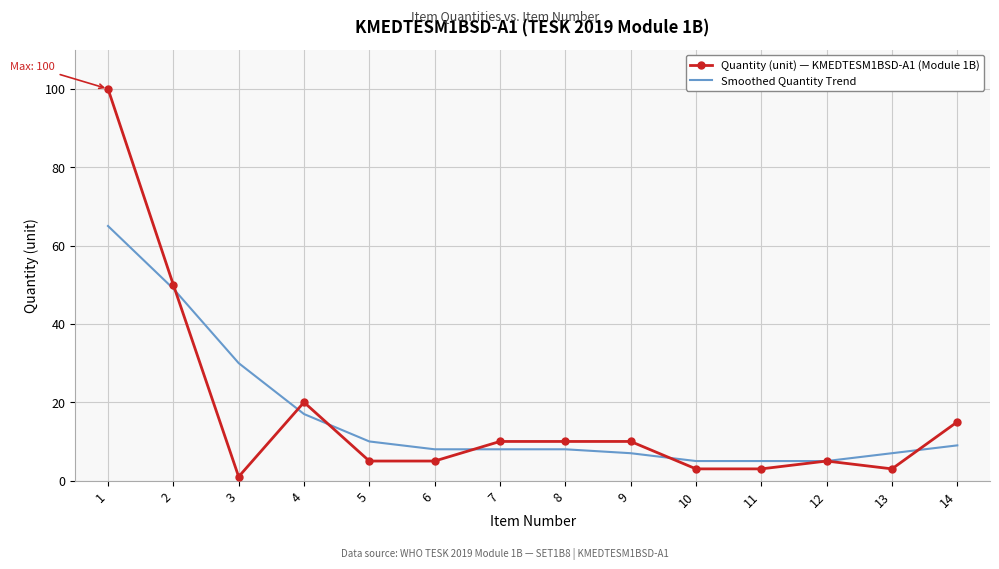

Where is the first local minimum for Quantity (unit) — KMEDTESM1BSD-A1 (Module 1B)?

3